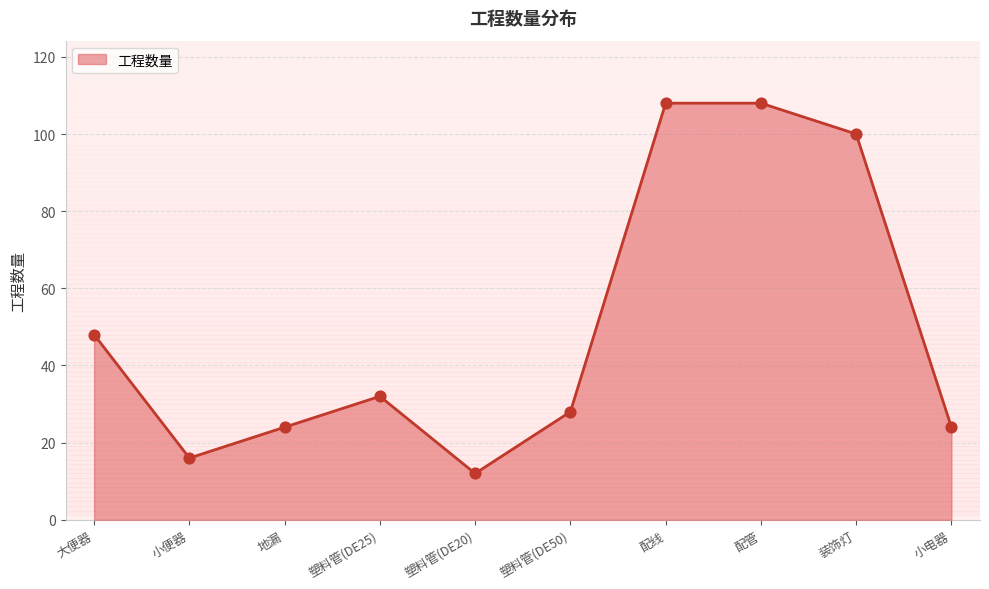

What is the change in value from 塑料管(DE25) to 塑料管(DE50)?

-4